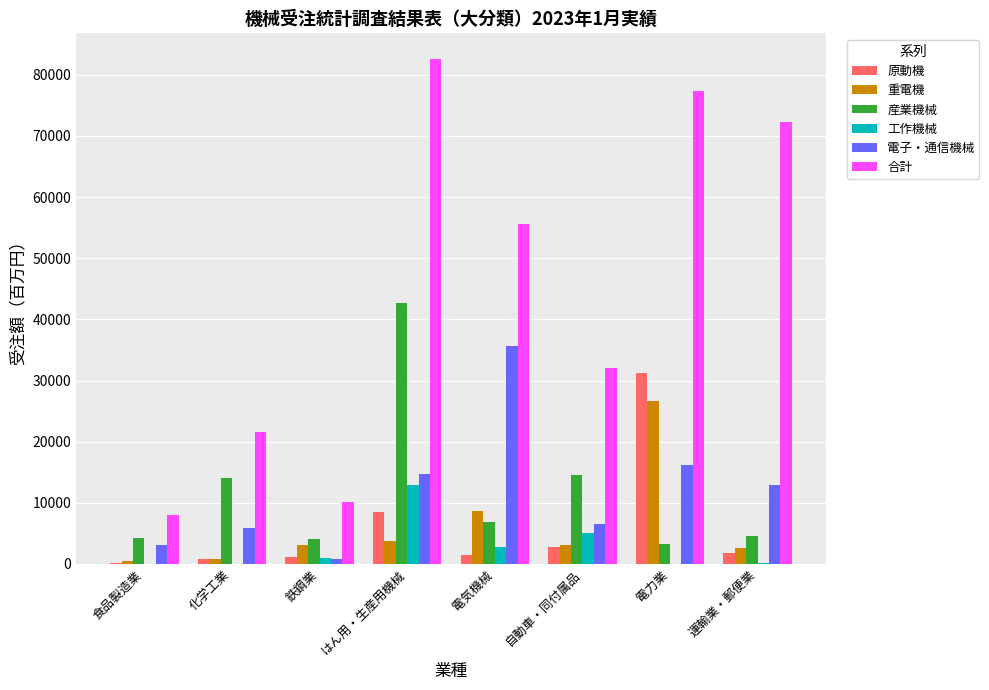

How many groups of bars are there?

8